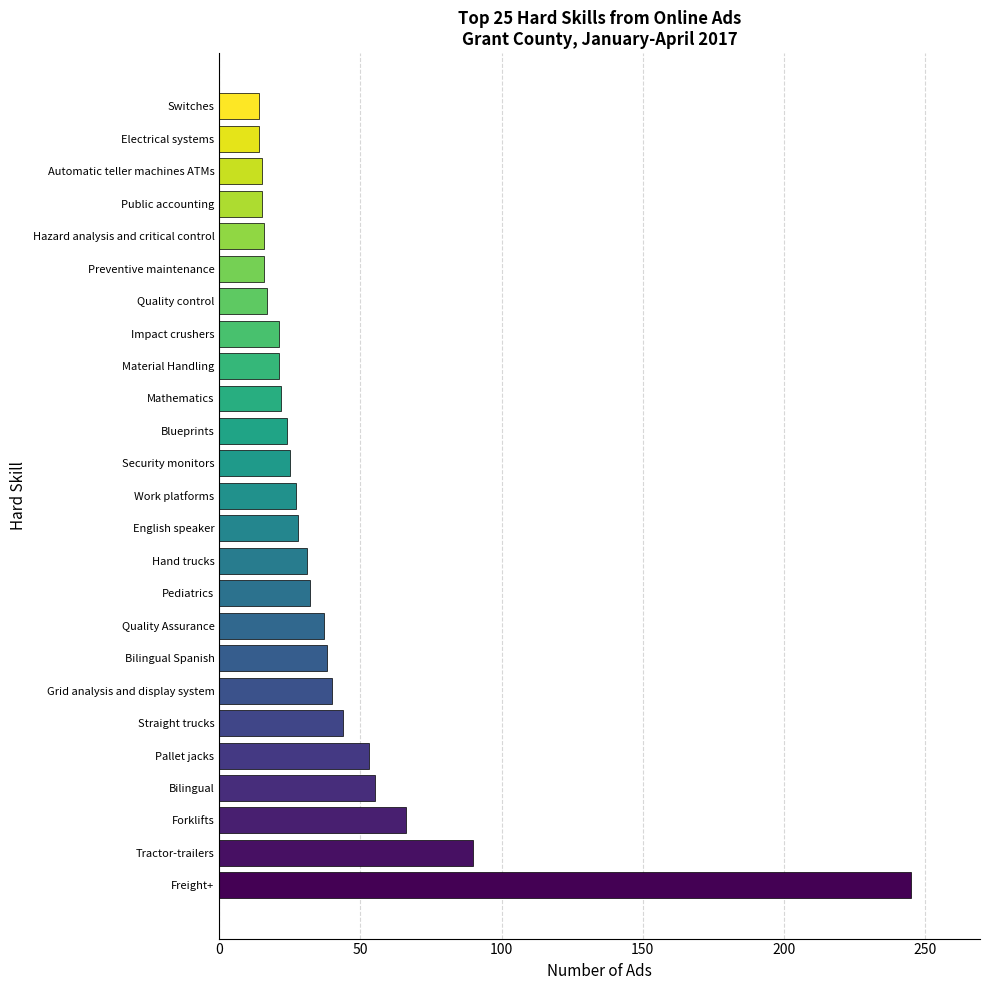

What is the difference between the values at Blueprints and Hand trucks?

7